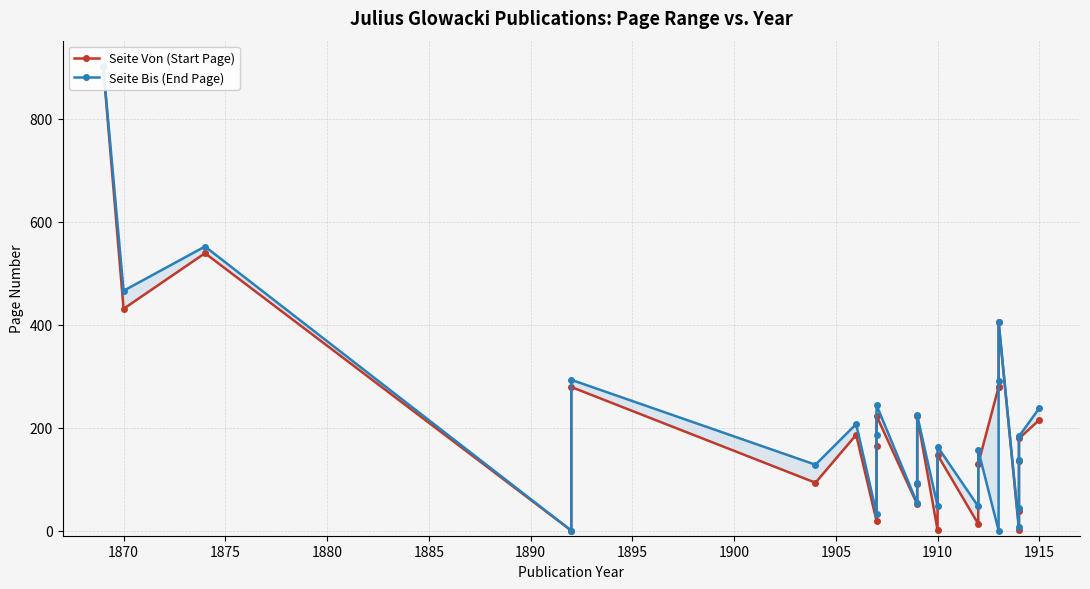

Is the value of Seite Bis (End Page) at 20 greater than the value of Seite Von (Start Page) at 1915?

No